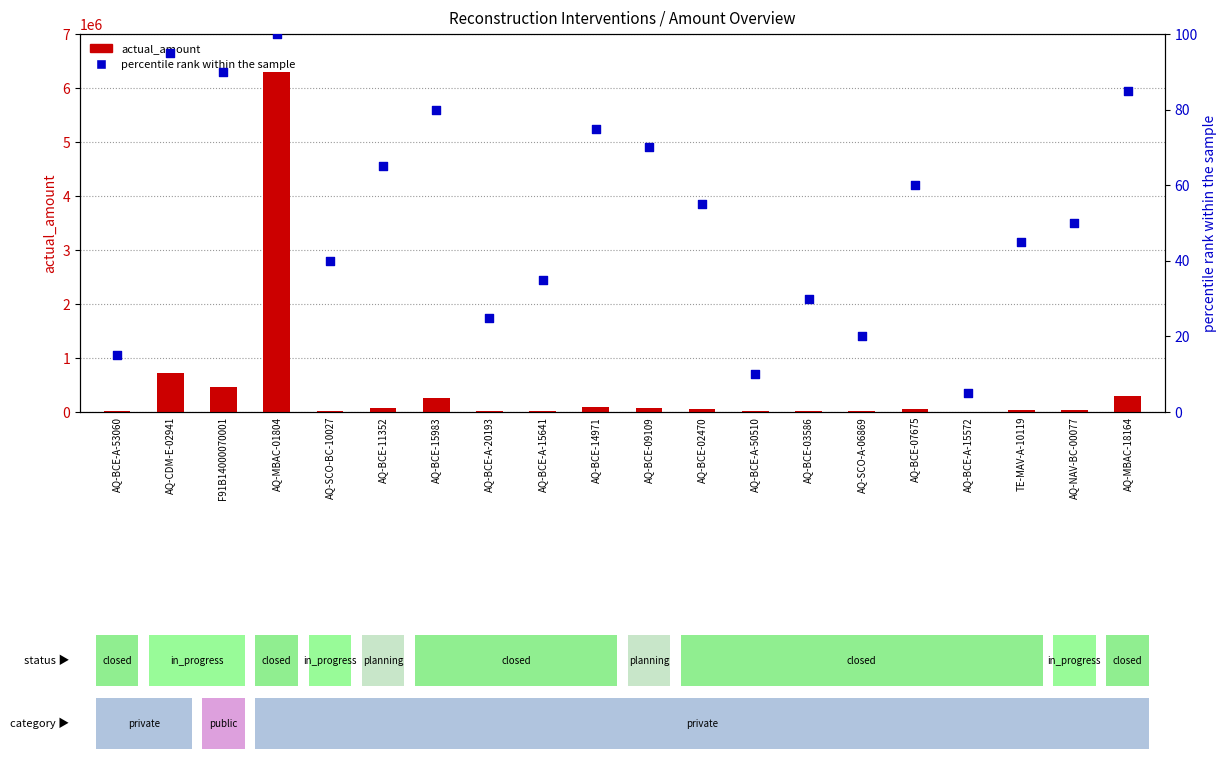

Which series contains the lowest Y value?

percentile rank within the sample